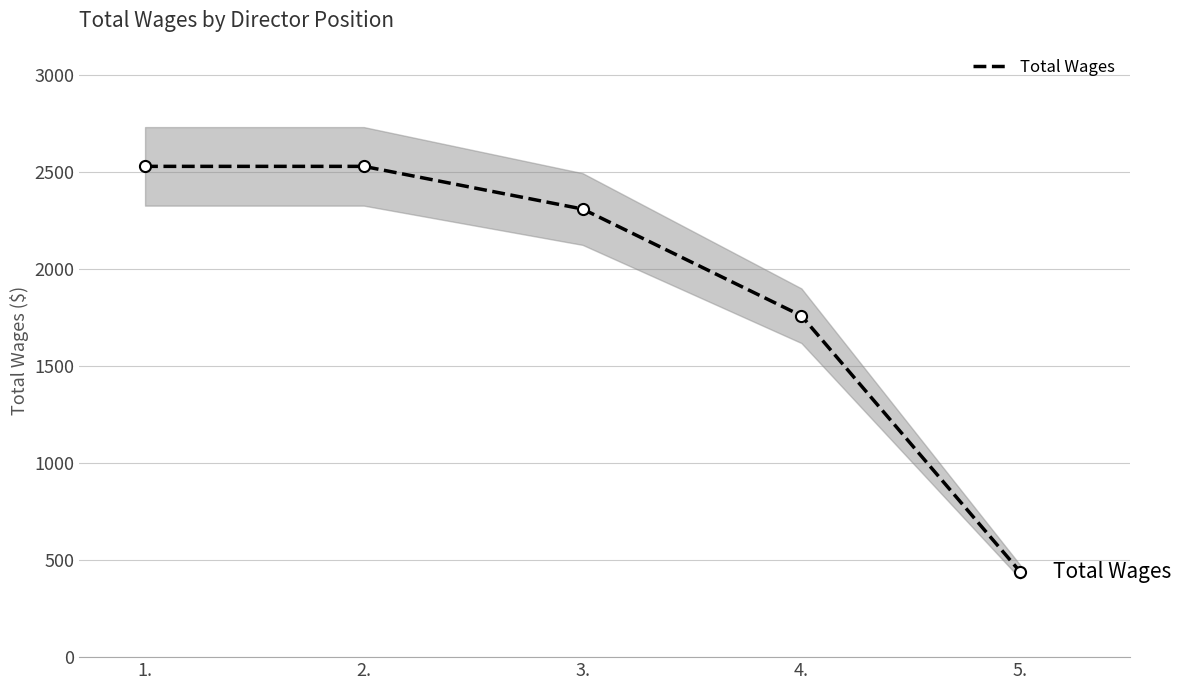

Is it true that the value at 4. is 1048?

False